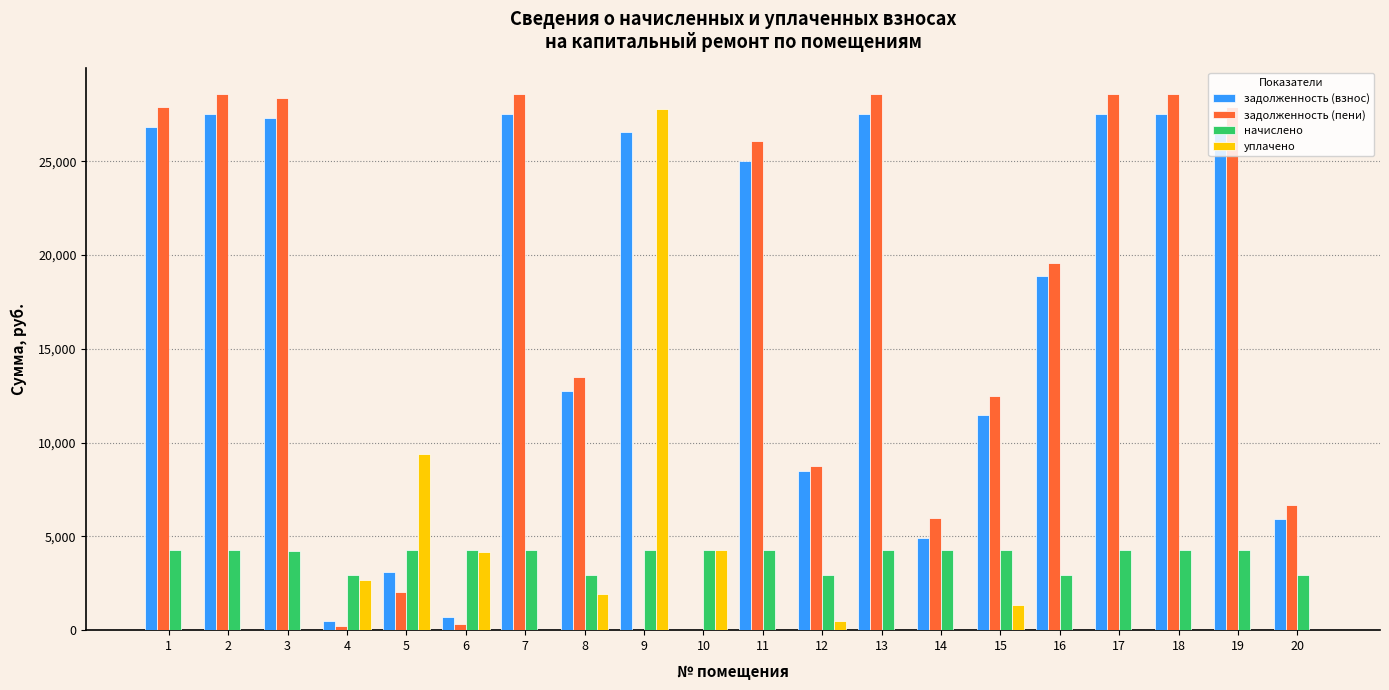

The value of уплачено at 1 is 0.0. True or false?

True